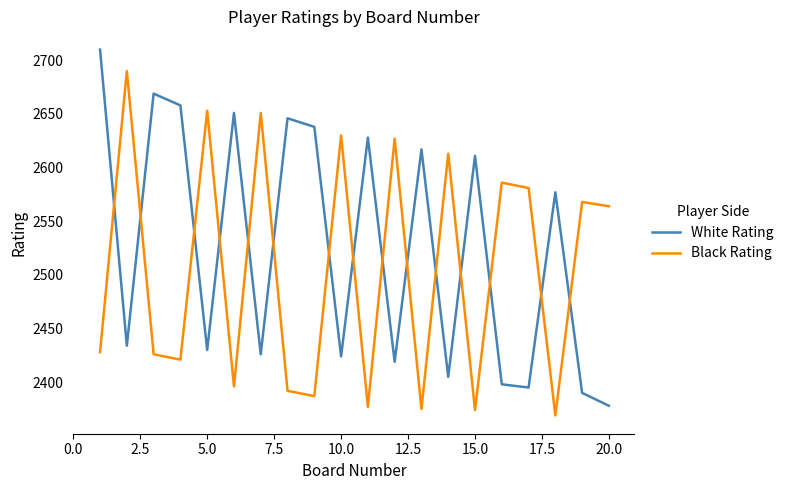

True or false: White Rating and Black Rating intersect in this chart.

True